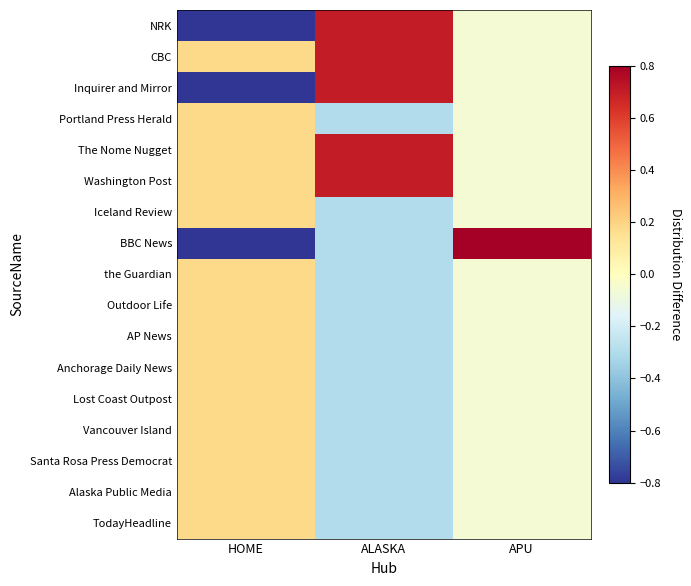

Which series has the widest spread of values?

BBC News